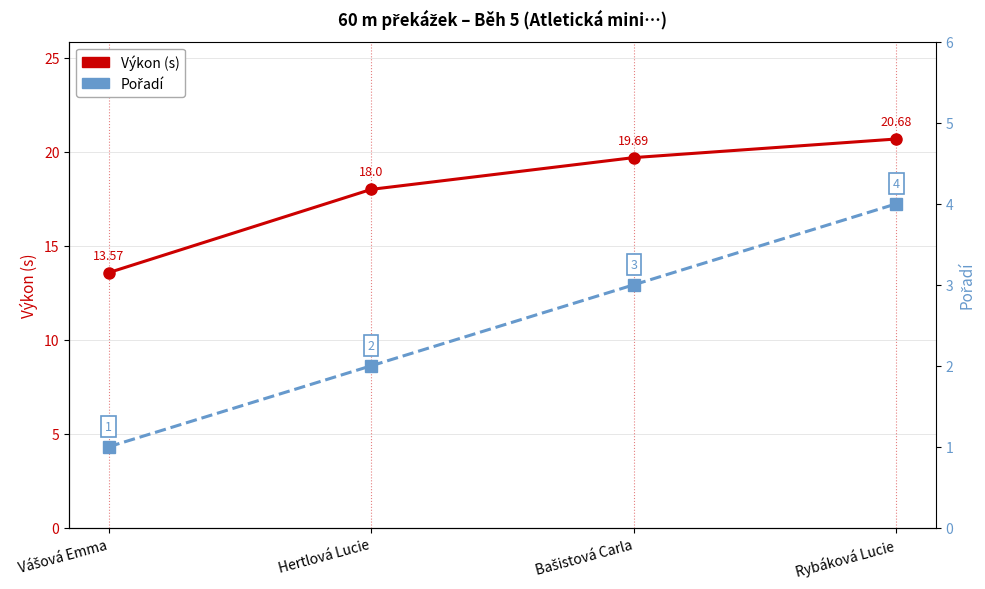

What is the difference between the Výkon (s) values at Vášová Emma and Bašistová Carla?

6.1